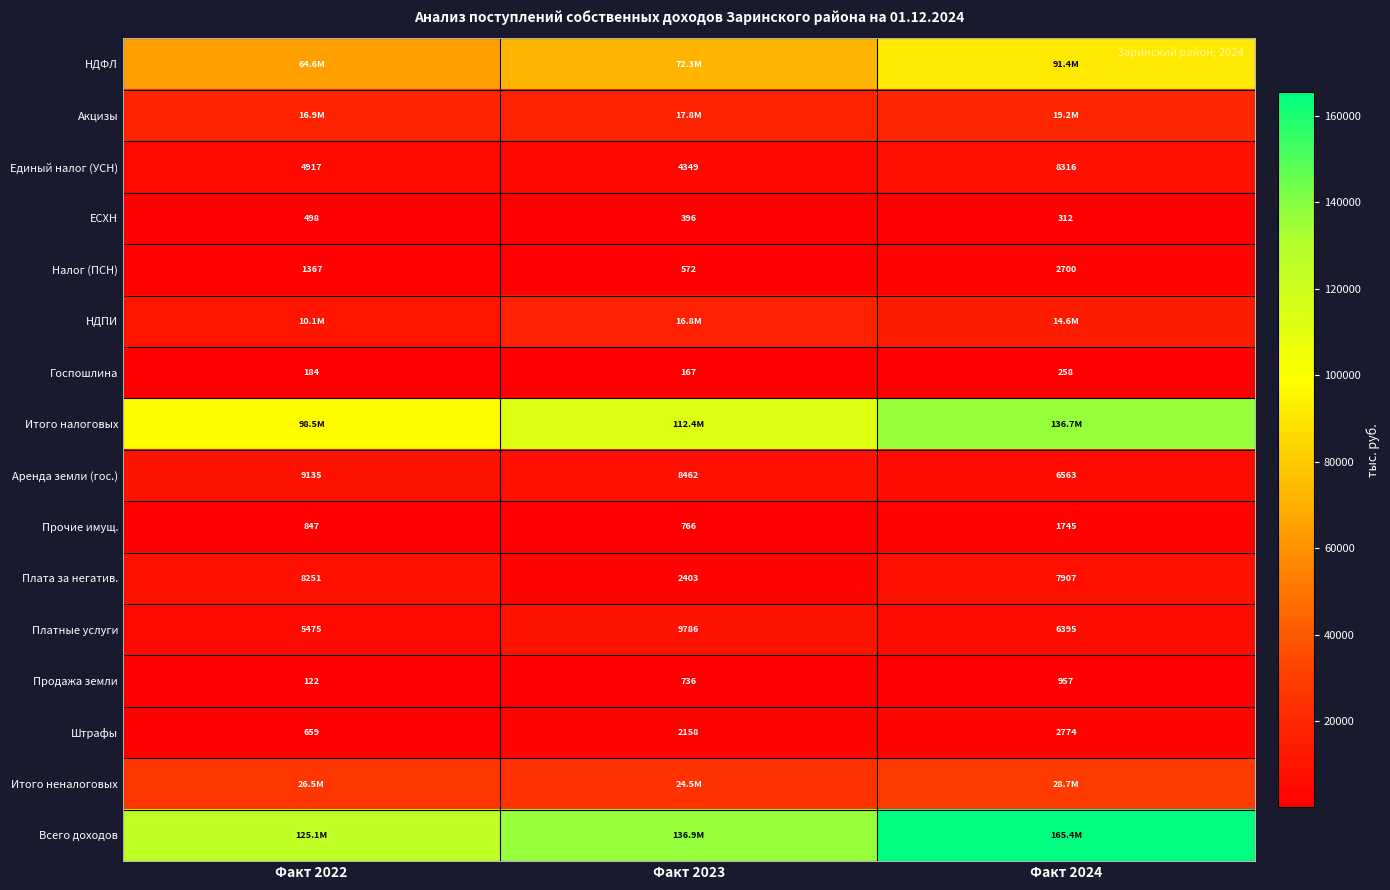

Is the value of Плата за негатив. at Факт 2023 greater than the value of Госпошлина at Факт 2022?

Yes